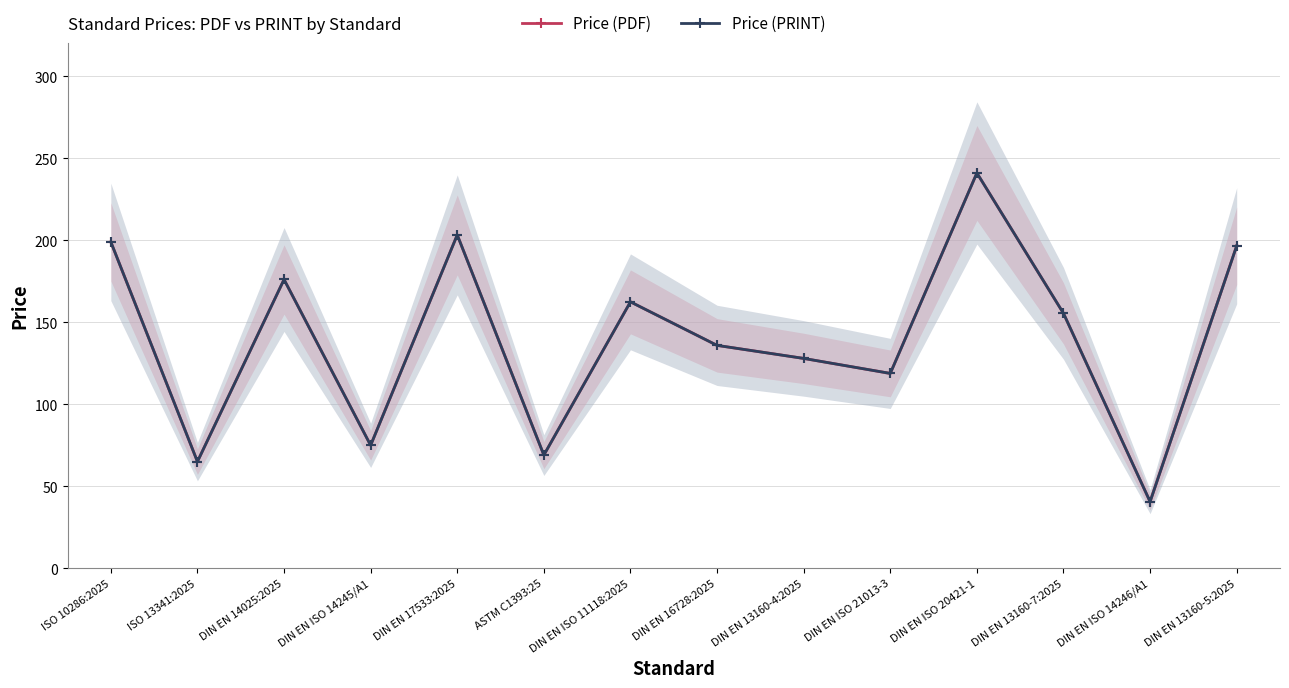

True or false: Price (PDF) and Price (PRINT) intersect in this chart.

False